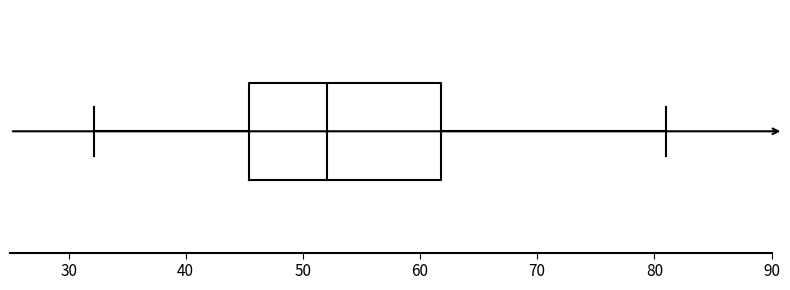

Transcribe this box plot: give where the median line is, the range the box spans, and where the two whiskers end, as read against the x-axis. The values are not printed on the chart, so give them approximately, as read against the axis.

median 52, box 45 to 62, whiskers 32 to 81